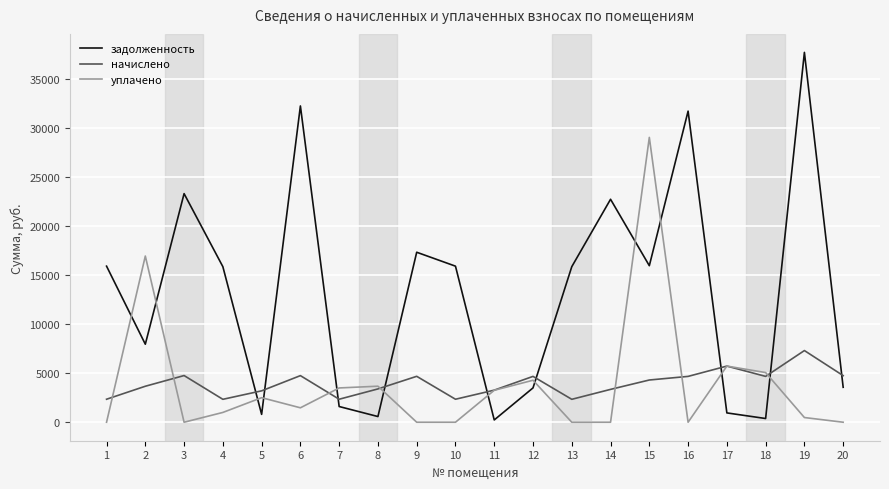

What are all the series names shown in the legend?

задолженность, начислено, уплачено